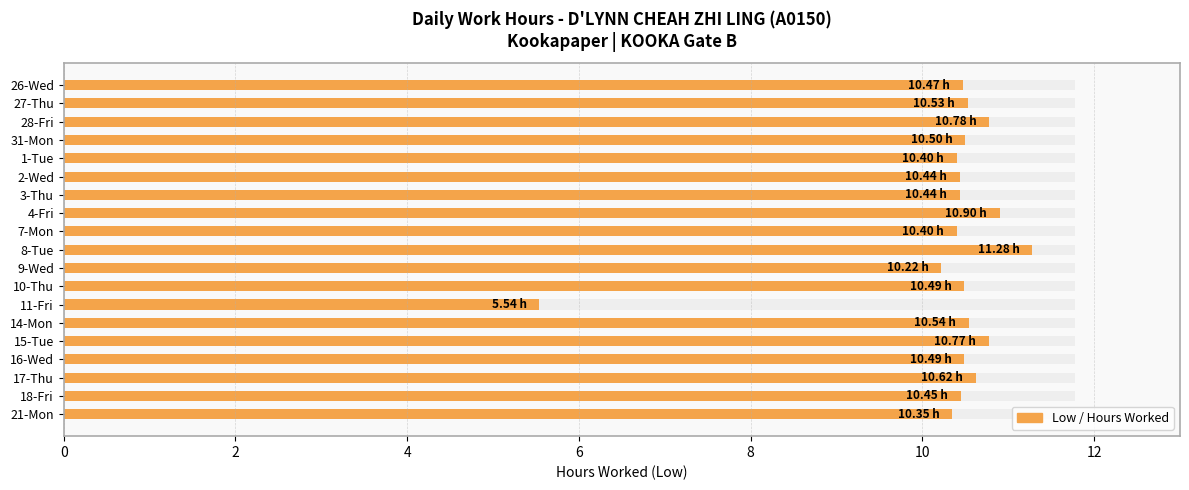

True or false: the data shows 15.4 at 10-Thu.

False